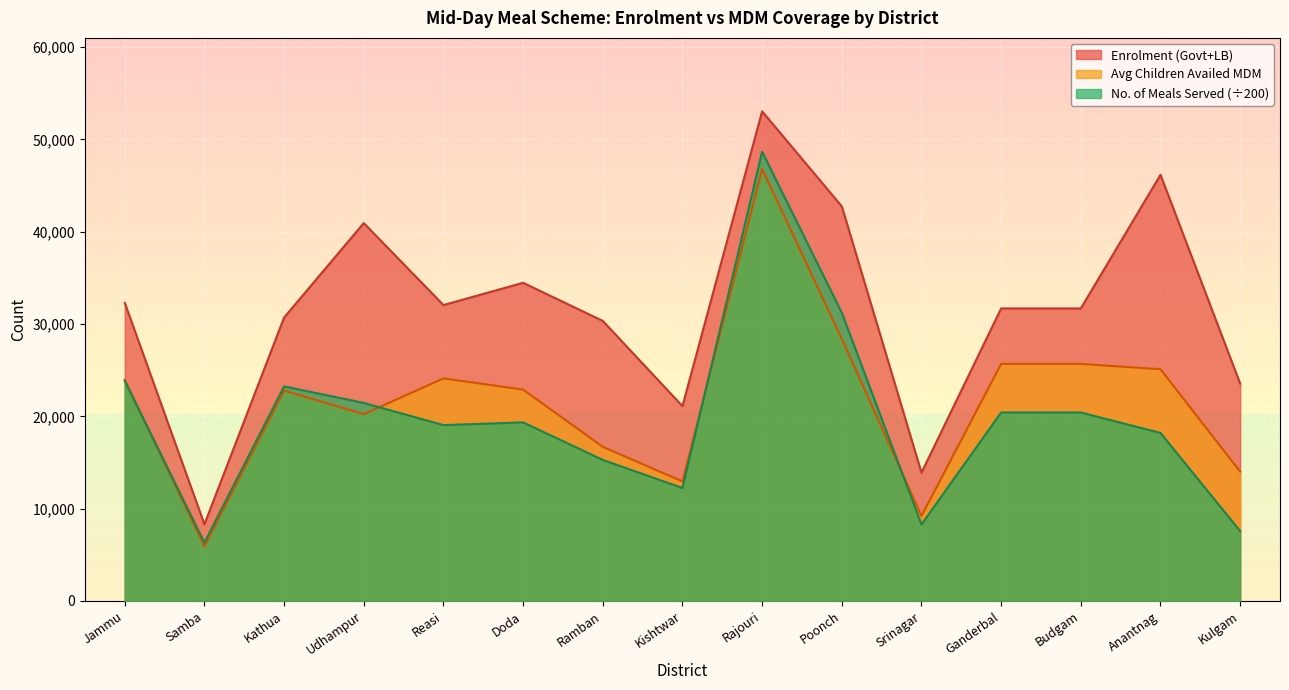

What is the sum of all No. of Meals Served (Govt+LB) values?

295560.1